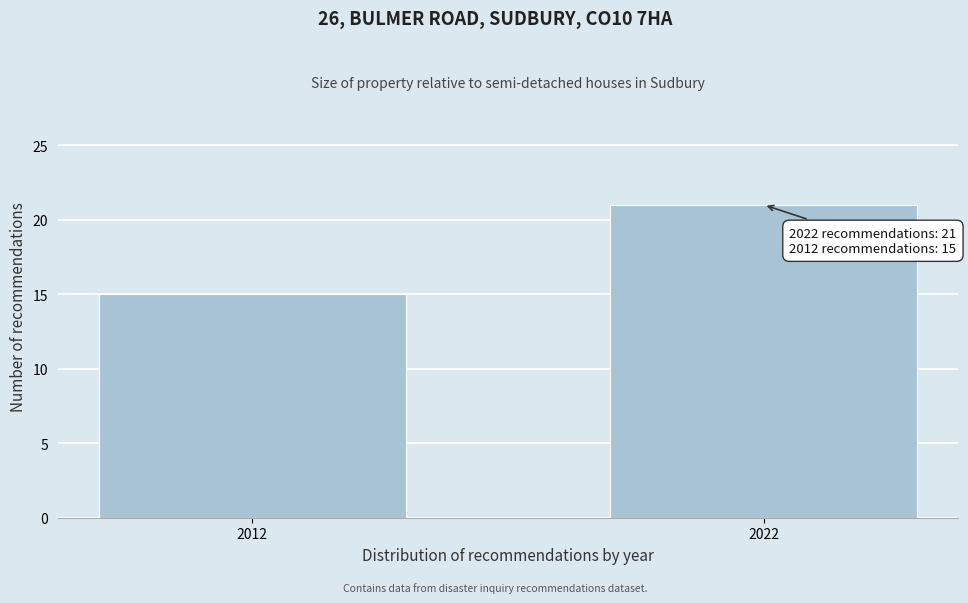

Reading left to right, what are all the values shown in this chart?

2012=15	2022=21